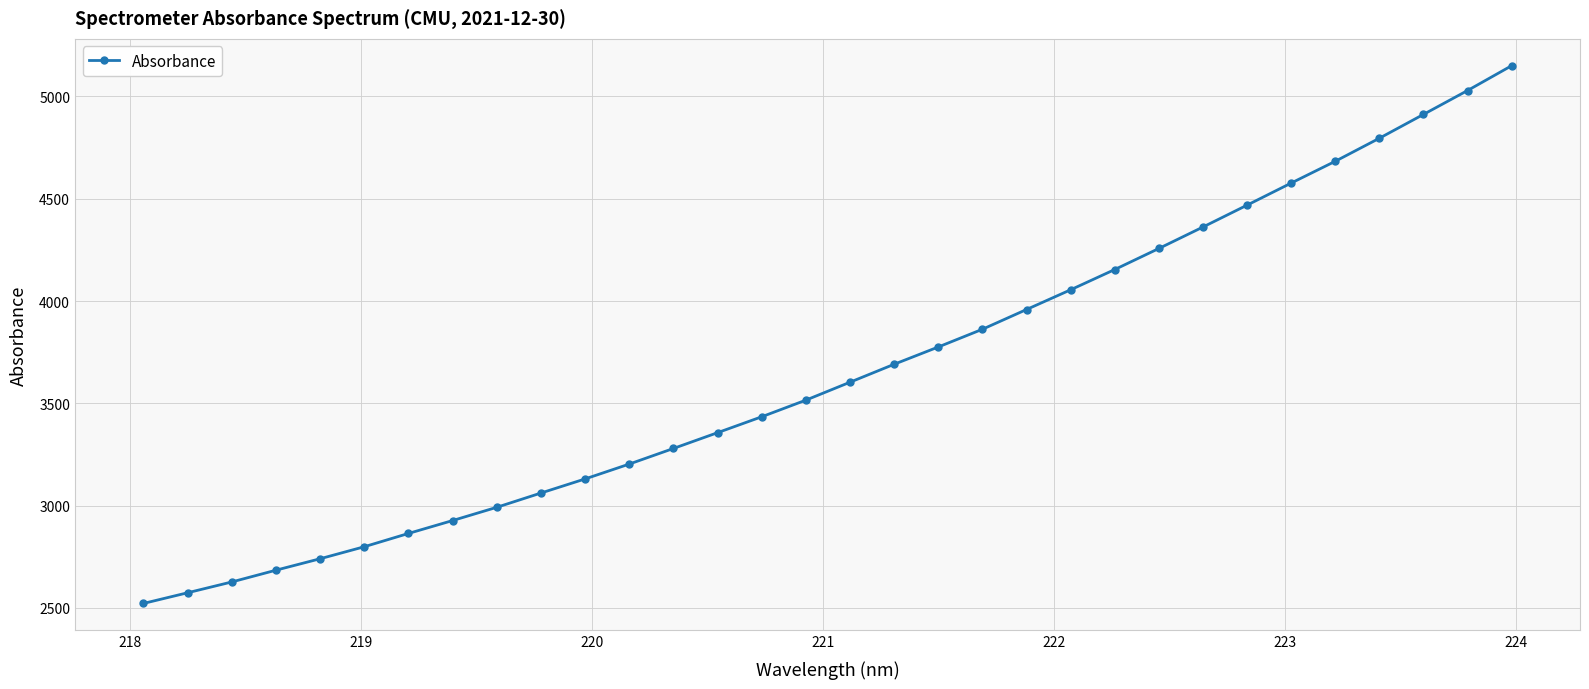

What is the value of the 32nd point from the left?

5149.9